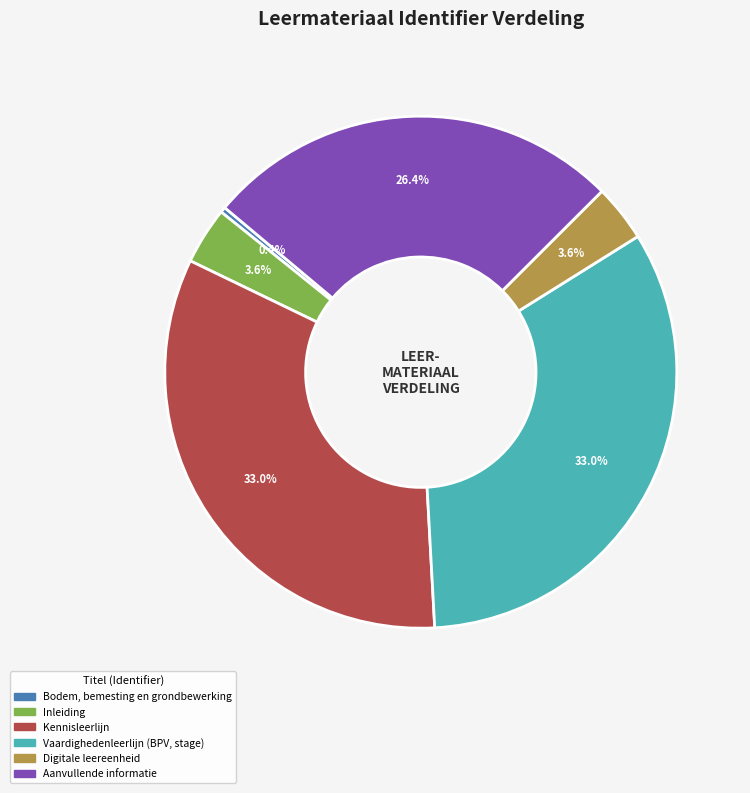

How many slices are in this pie chart?

6